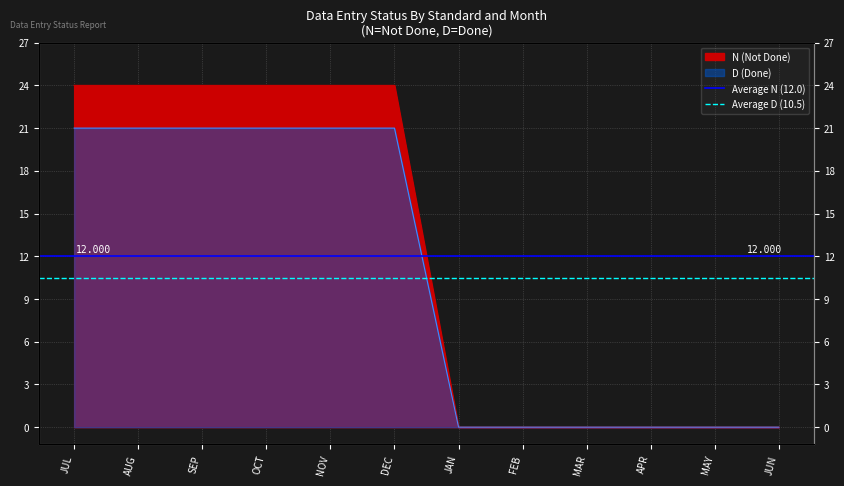

At which label is Average N (12.0) closest to 12?

JUL